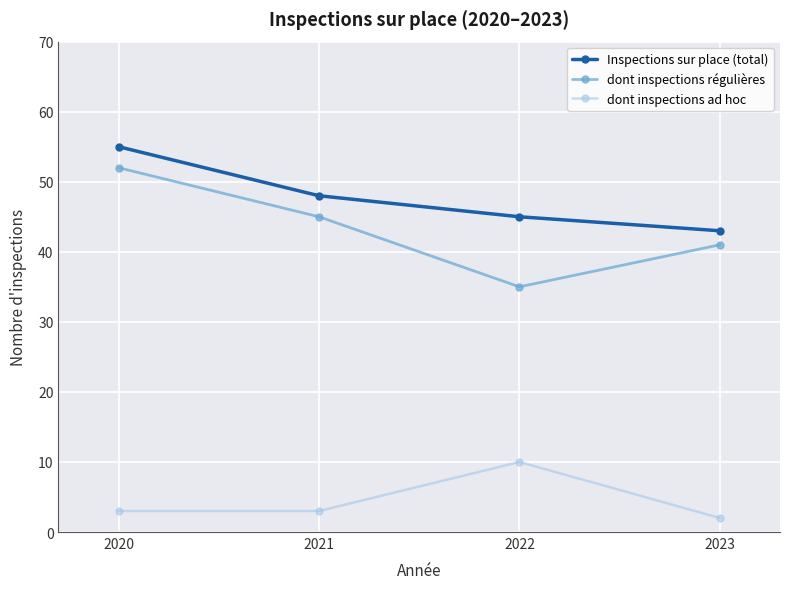

The value of dont inspections régulières at 2023 is 67. True or false?

False